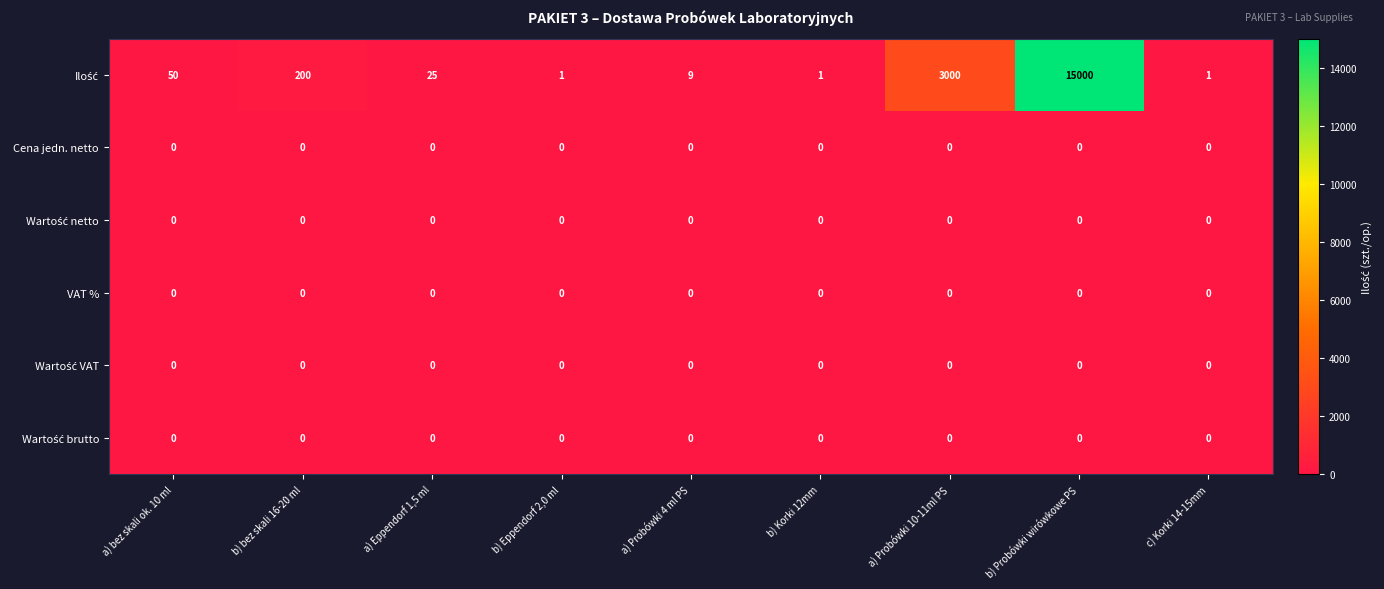

At which category is the sum across all series the highest?

b) Probówki wirówkowe PS